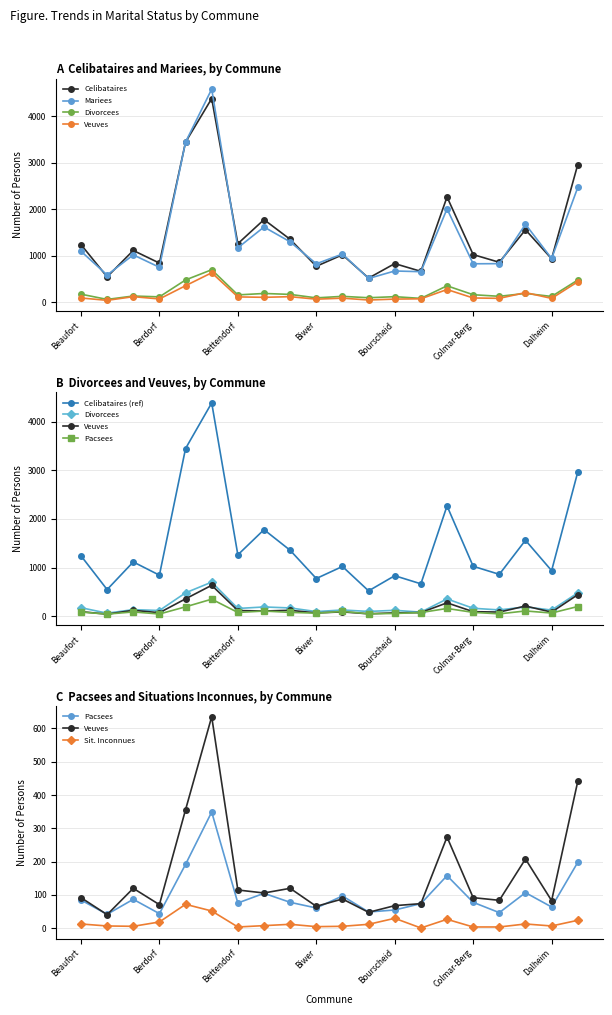

At which category does Divorcees reach its first local valley?

Bech